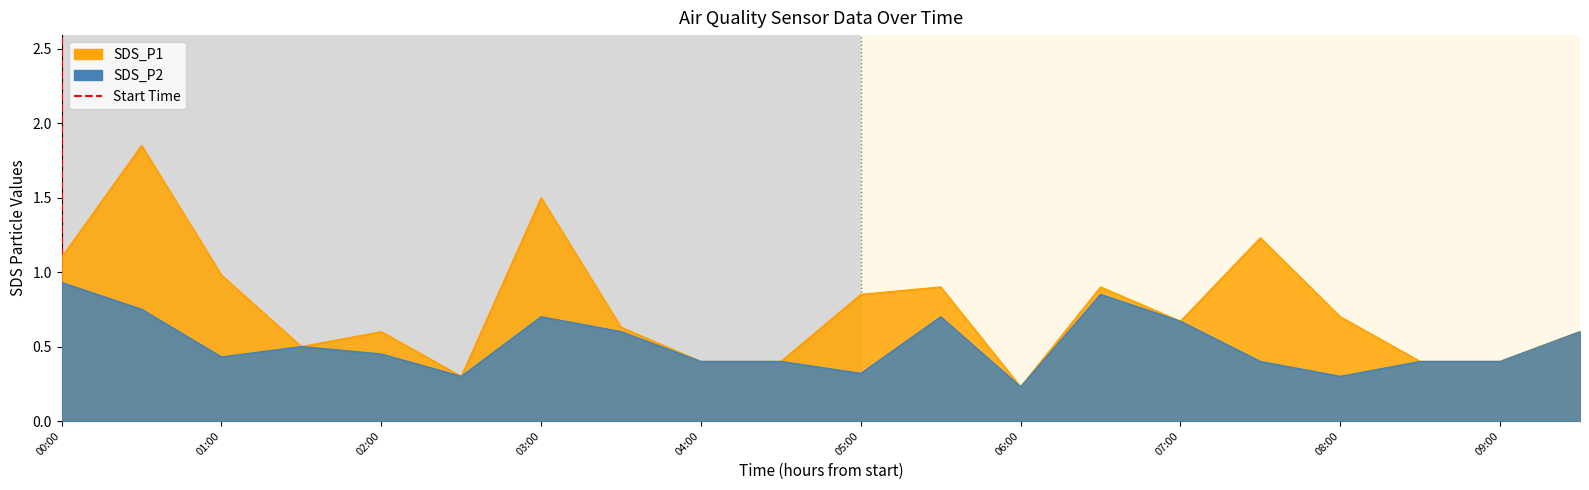

What is the sum of all SDS_P1 values?

15.1